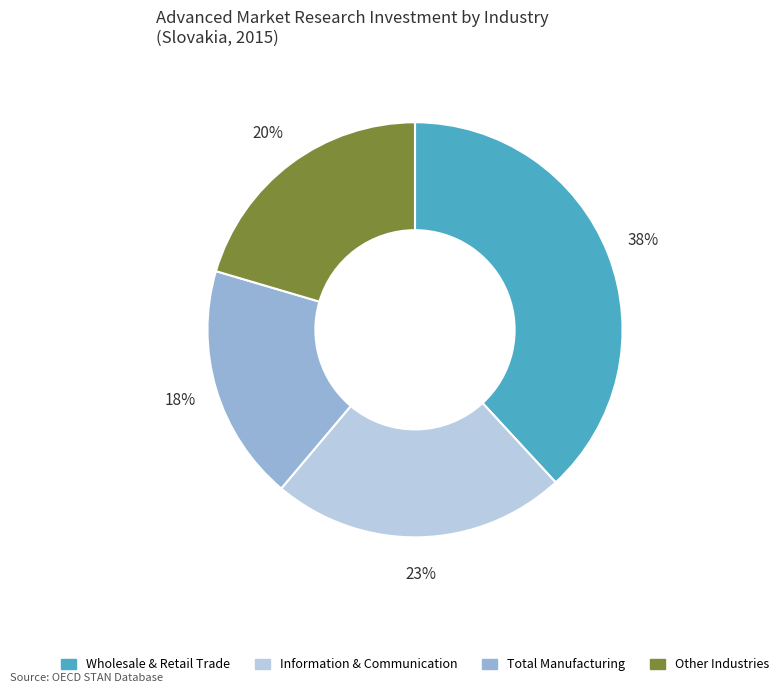

To the nearest percent, what is the difference between the largest and smallest slice percentages?

20%